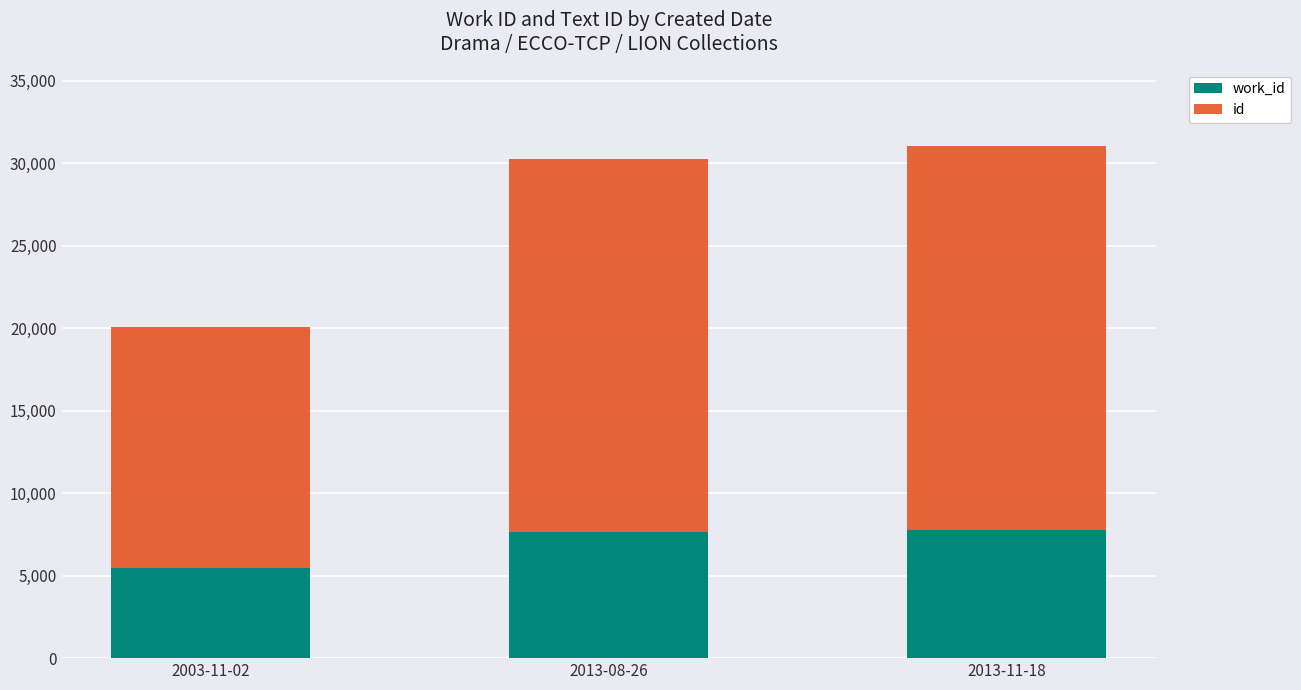

What is the total value across all series at 2003-11-02?

20052